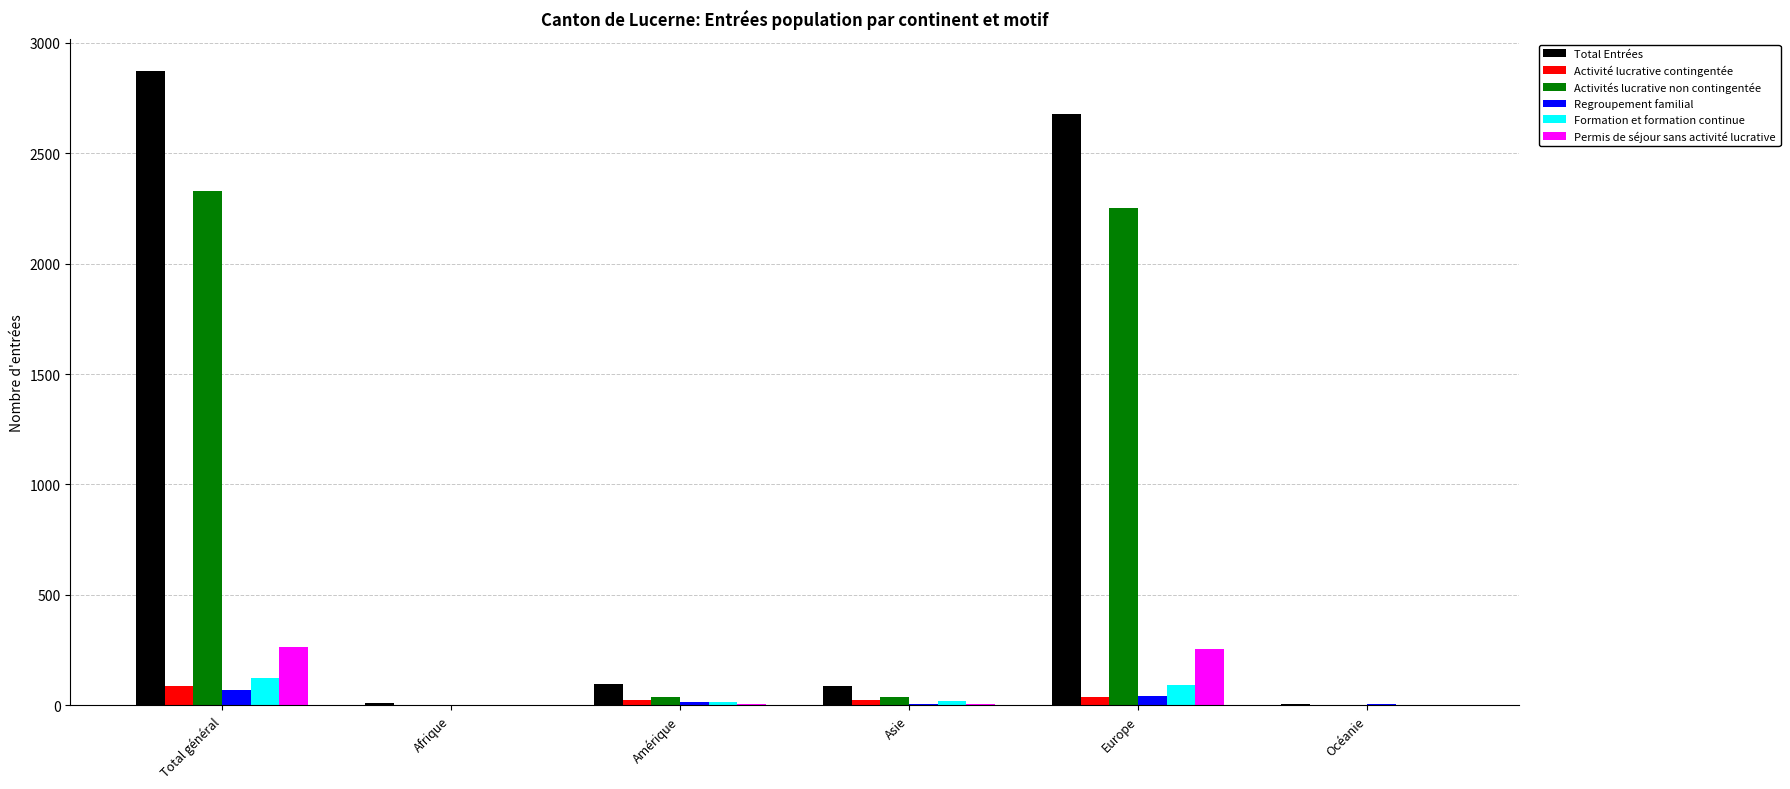

What is the sum of all Regroupement familial values?

138